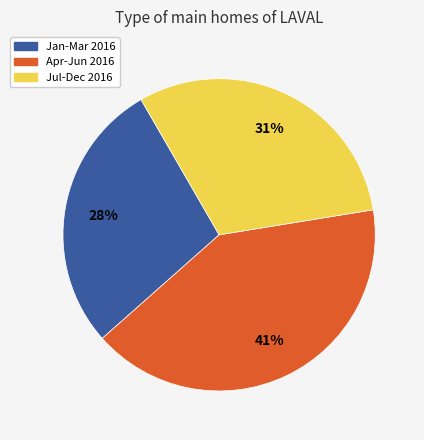

To the nearest percent, what is the average slice percentage?

33%